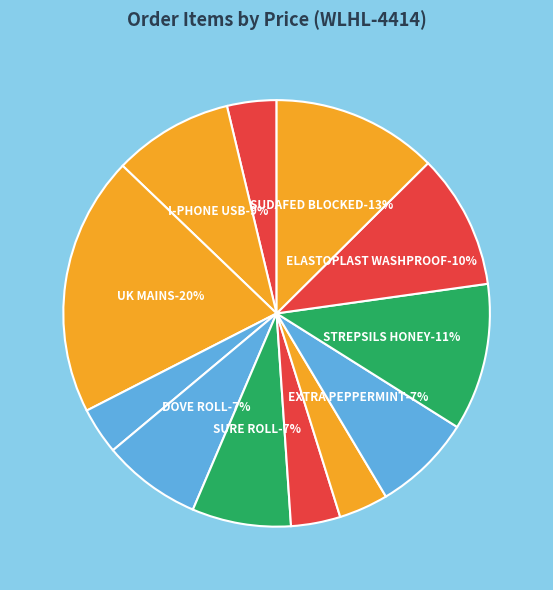

True or false: SURE ROLL ON WOMEN BRIGHT accounts for 2% of the total.

False